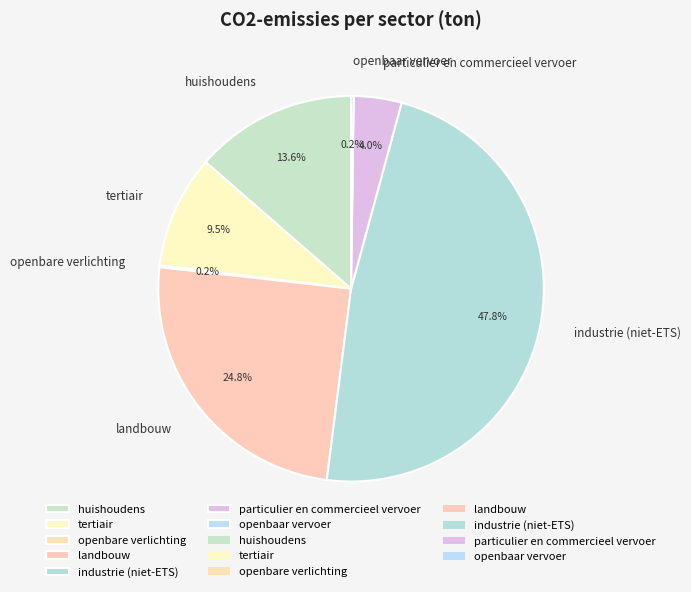

Combined, what portion of the pie is particulier en commercieel vervoer and landbouw?

28.8%